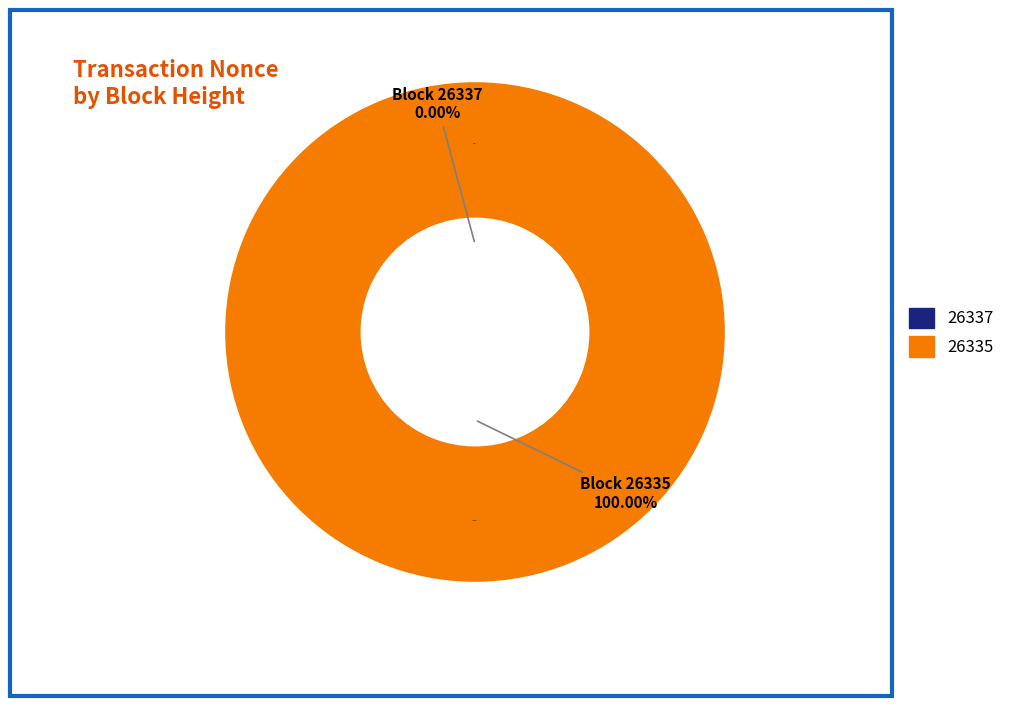

How many segments does this pie chart have?

2